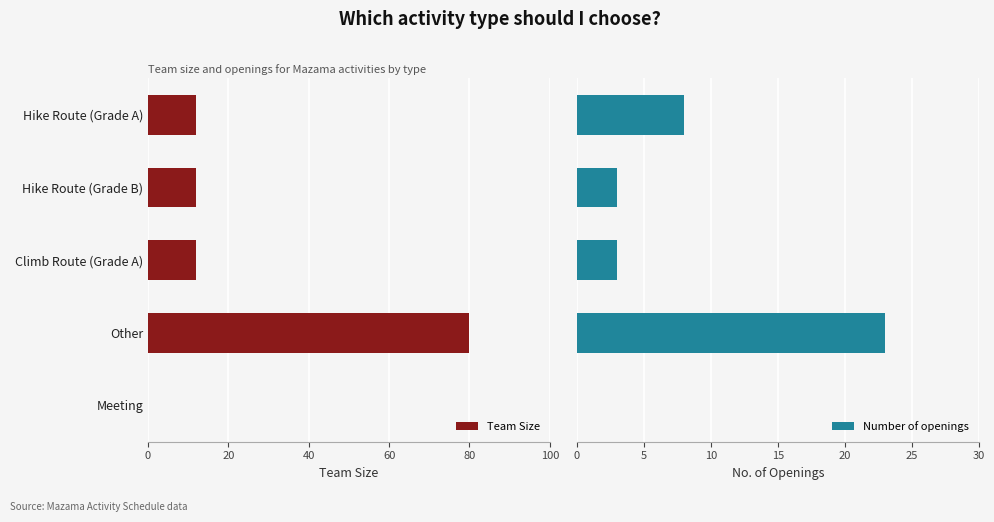

Reading left to right, list all the values displayed in this chart.

Team Size: 0=12	20=12	40=12	60=80	80=0
Number of openings: 0=8	20=3	40=3	60=23	80=0